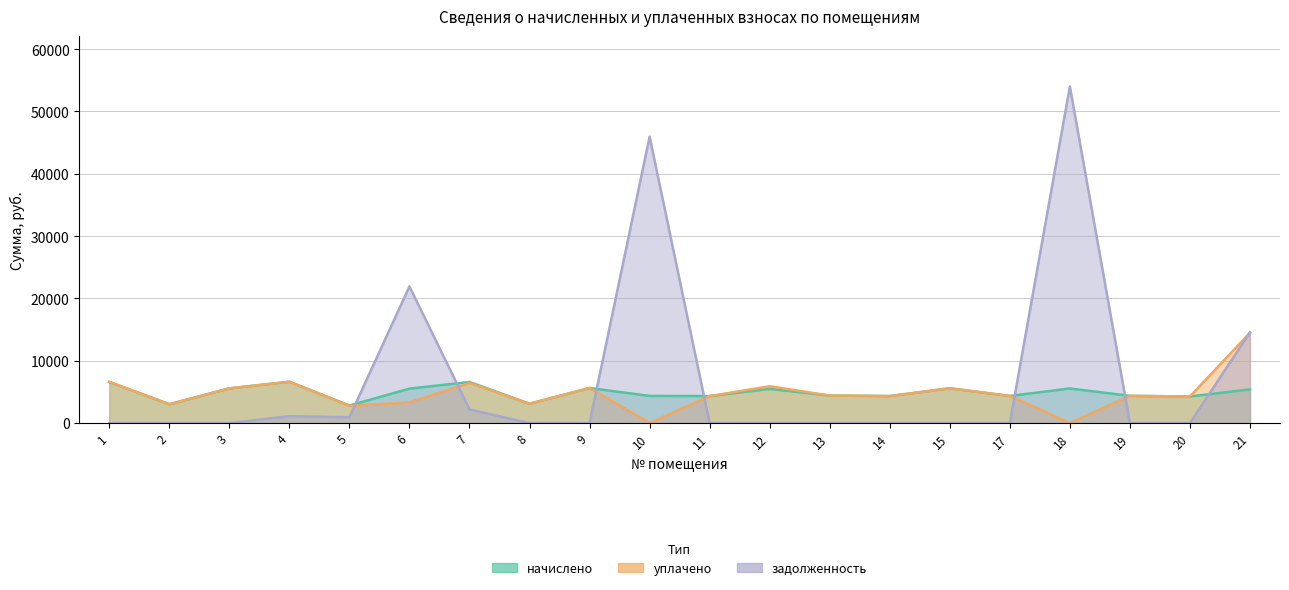

Rank the series by their maximum value, from lowest to highest.

начислено, уплачено, задолженность